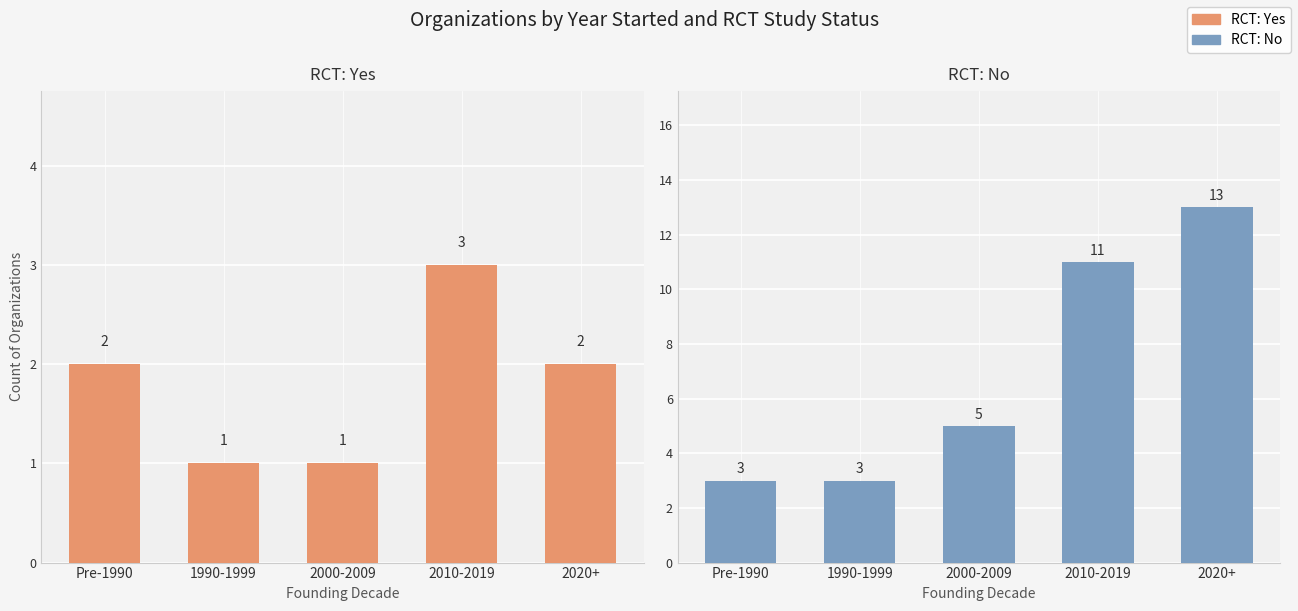

What is the difference between the highest and lowest values at 1990-1999?

2